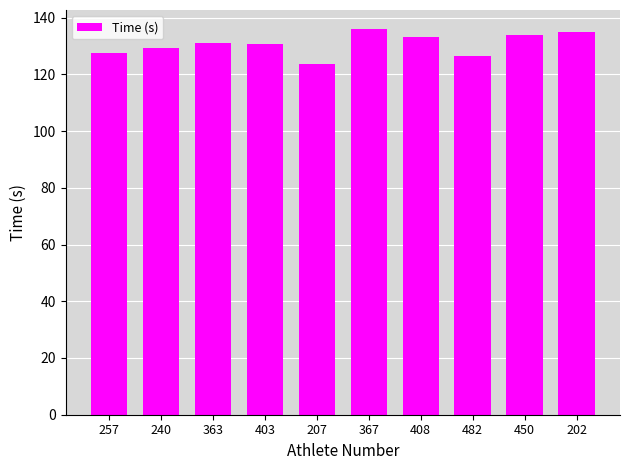

What is the maximum value shown in the chart?

135.9